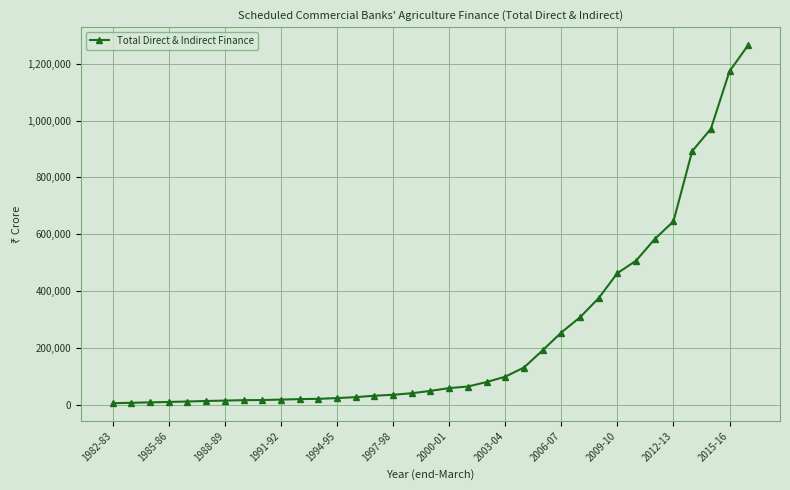

What is the greatest value displayed?

1265250